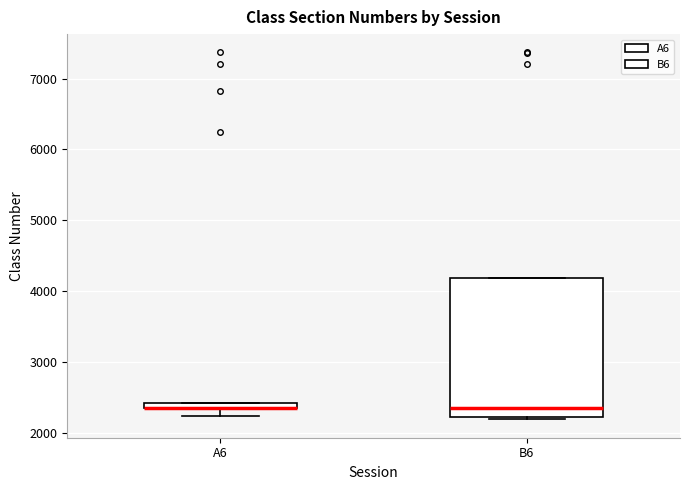

Which box is the tallest, from its lower edge to its upper edge?

B6